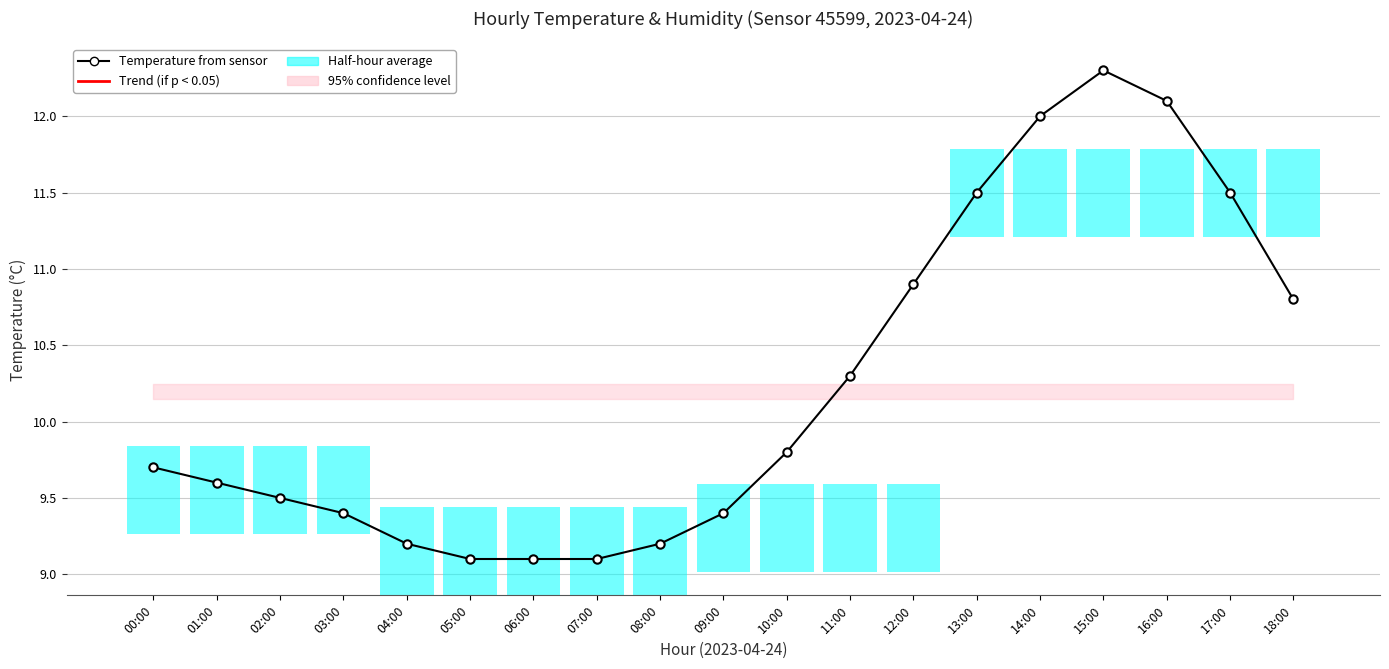

Reading right to left, transcribe all the data shown in this chart.

Temperature from sensor: 18:00=10.8	17:00=11.5	16:00=12.1	15:00=12.3	14:00=12.0	13:00=11.5	12:00=10.9	11:00=10.3	10:00=9.8	09:00=9.4	08:00=9.2	07:00=9.1	06:00=9.1	05:00=9.1	04:00=9.2	03:00=9.4	02:00=9.5	01:00=9.6	00:00=9.7
Half-hour average: 18:00=0.6	17:00=0.6	16:00=0.6	15:00=0.6	14:00=0.6	13:00=0.6	12:00=0.6	11:00=0.6	10:00=0.6	09:00=0.6	08:00=0.6	07:00=0.6	06:00=0.6	05:00=0.6	04:00=0.6	03:00=0.6	02:00=0.6	01:00=0.6	00:00=0.6